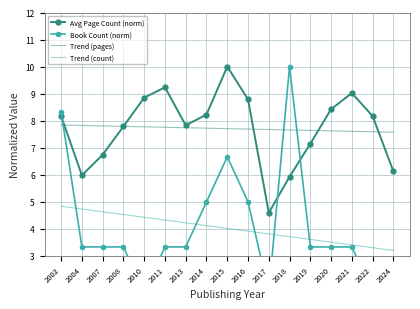

What is the total value across all series at 2008?

23.4